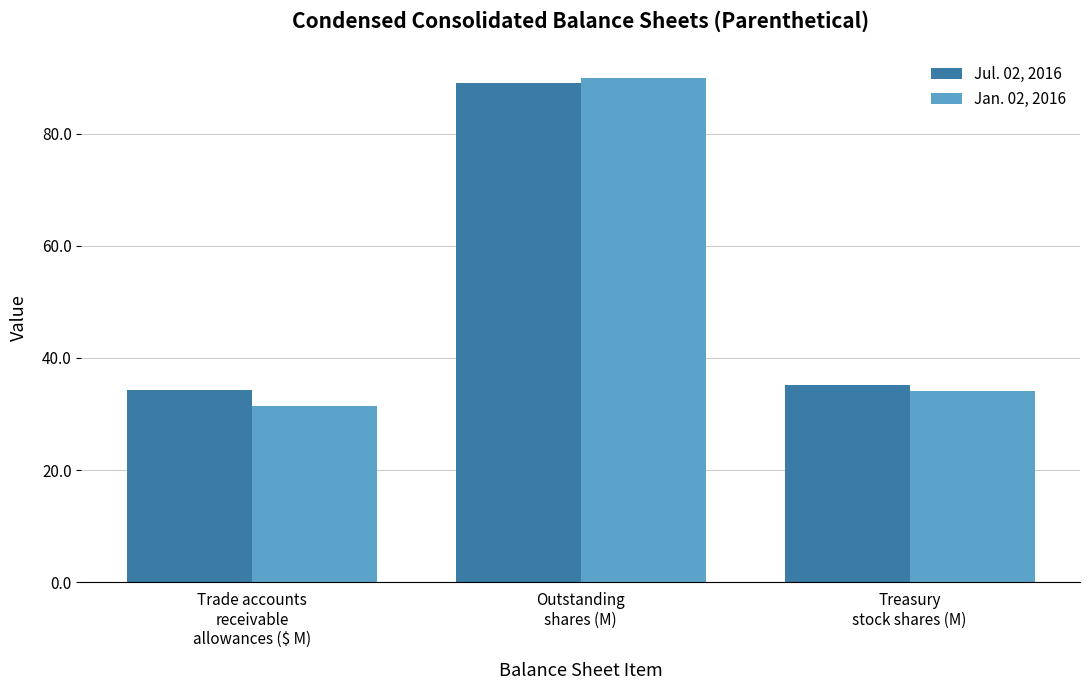

Count the number of categories in the chart.

3